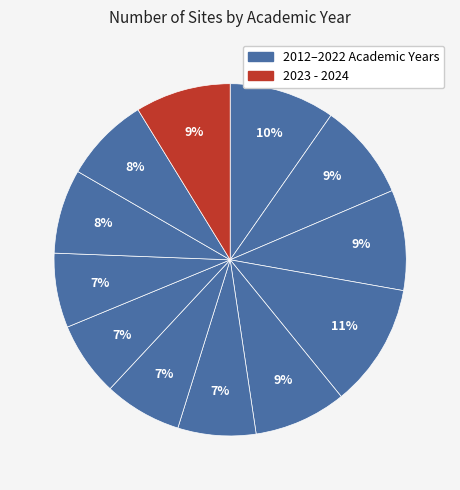

How many segments does this pie chart have?

12